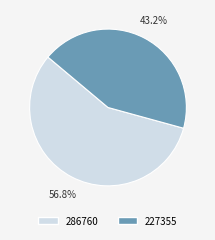

What is the majority slice?

286760